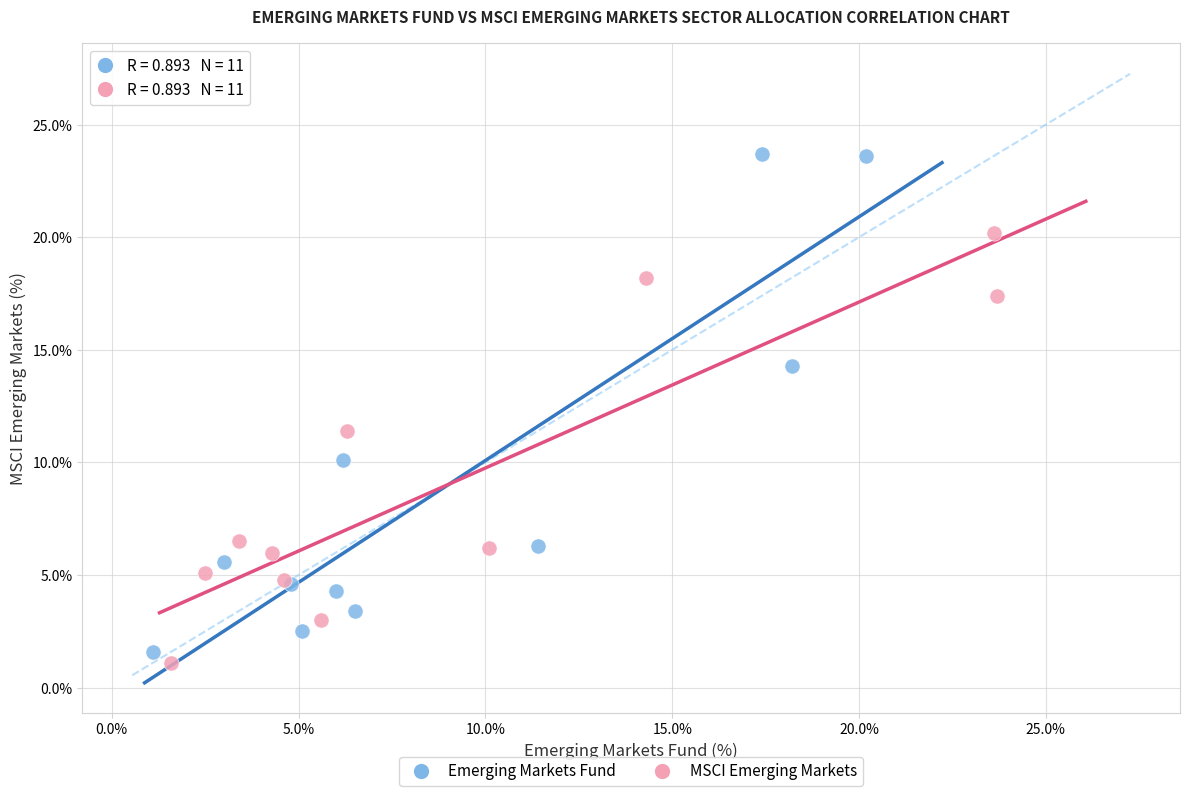

What are all the series names shown in the legend?

Emerging Markets Fund, MSCI Emerging Markets